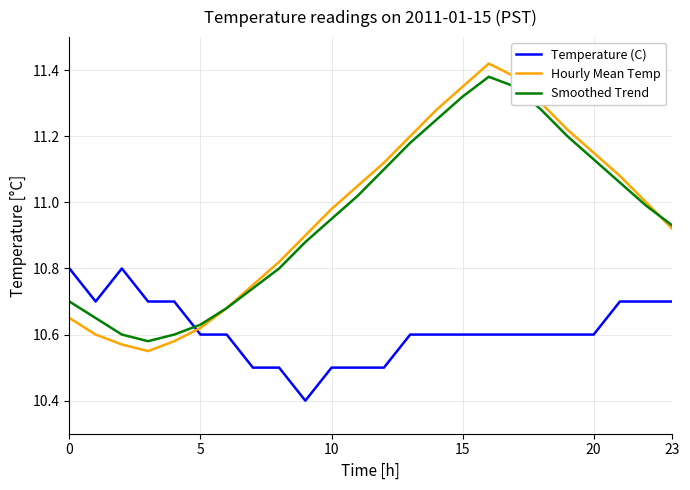

How many intersections are there between Temperature (C) and Hourly Mean Temp?

1